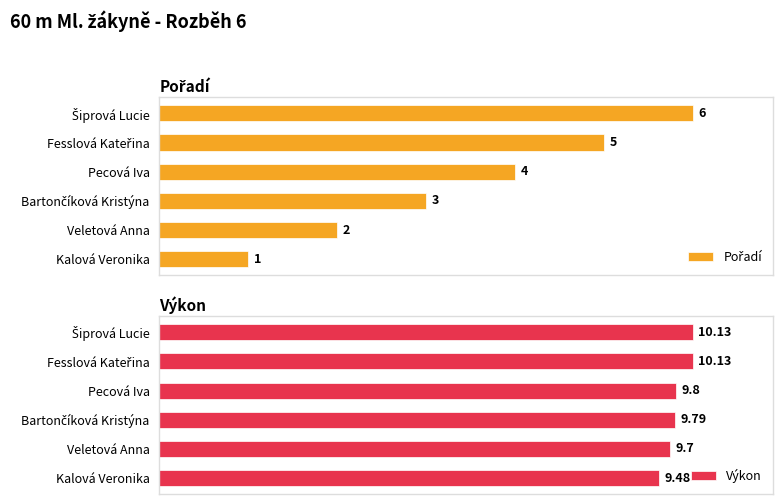

Which series has the largest total across all categories?

Výkon